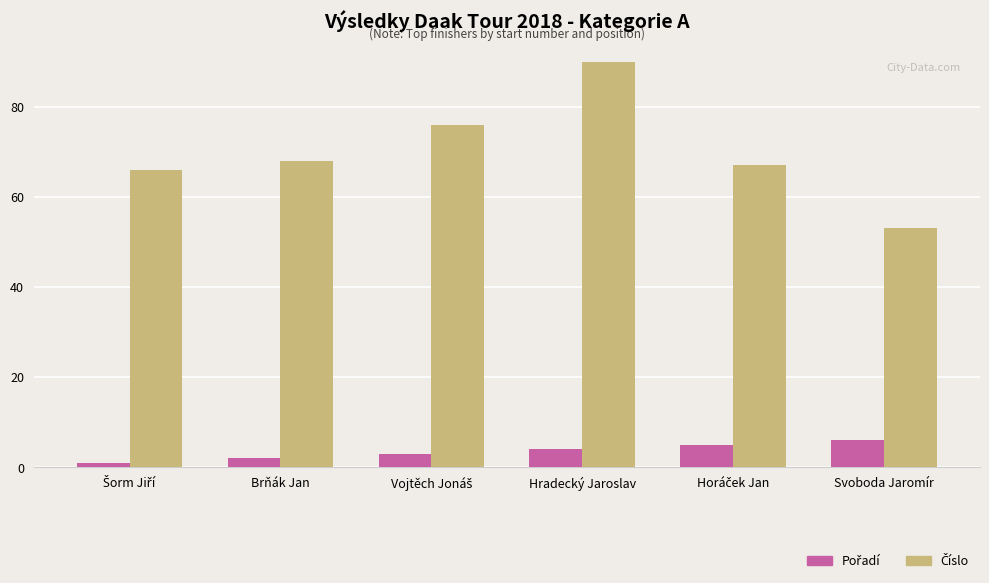

Does the chart contain stacked bars?

No